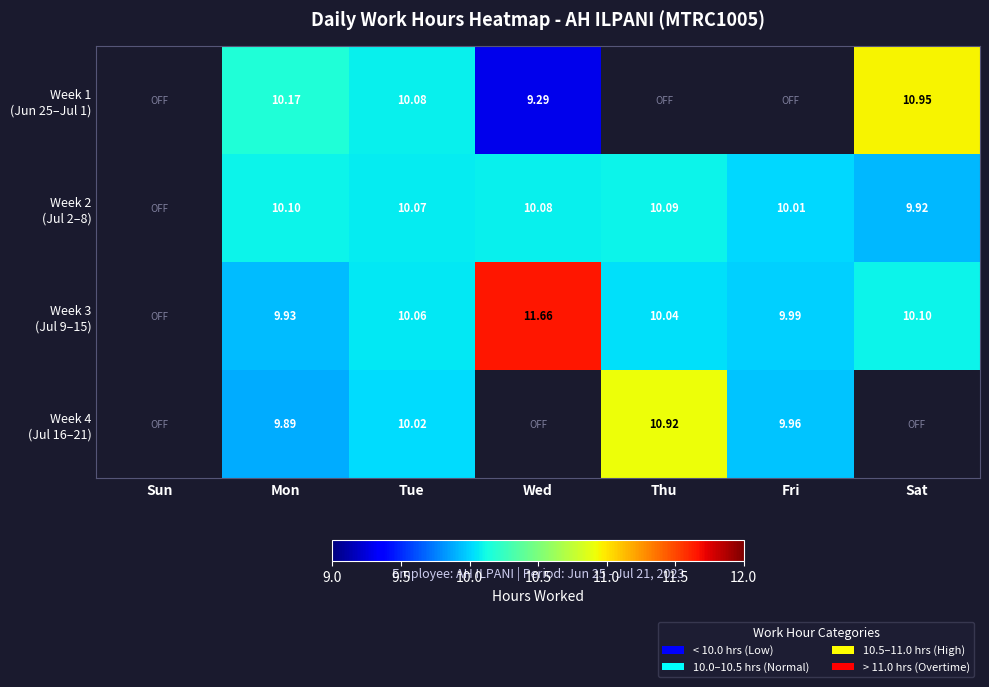

The Week 3 (Jul 9–15) series shows 14.2 at Mon. True or false?

False